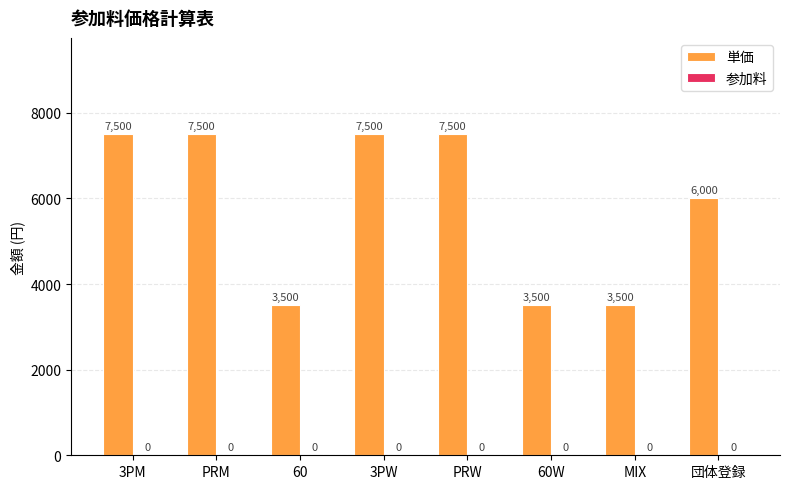

True or false: the data shows 1896 at PRM.

False